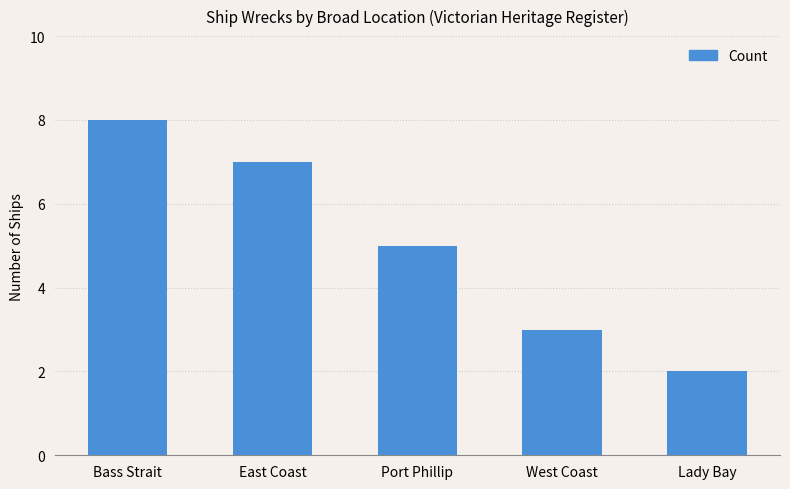

How many values are below 5?

2